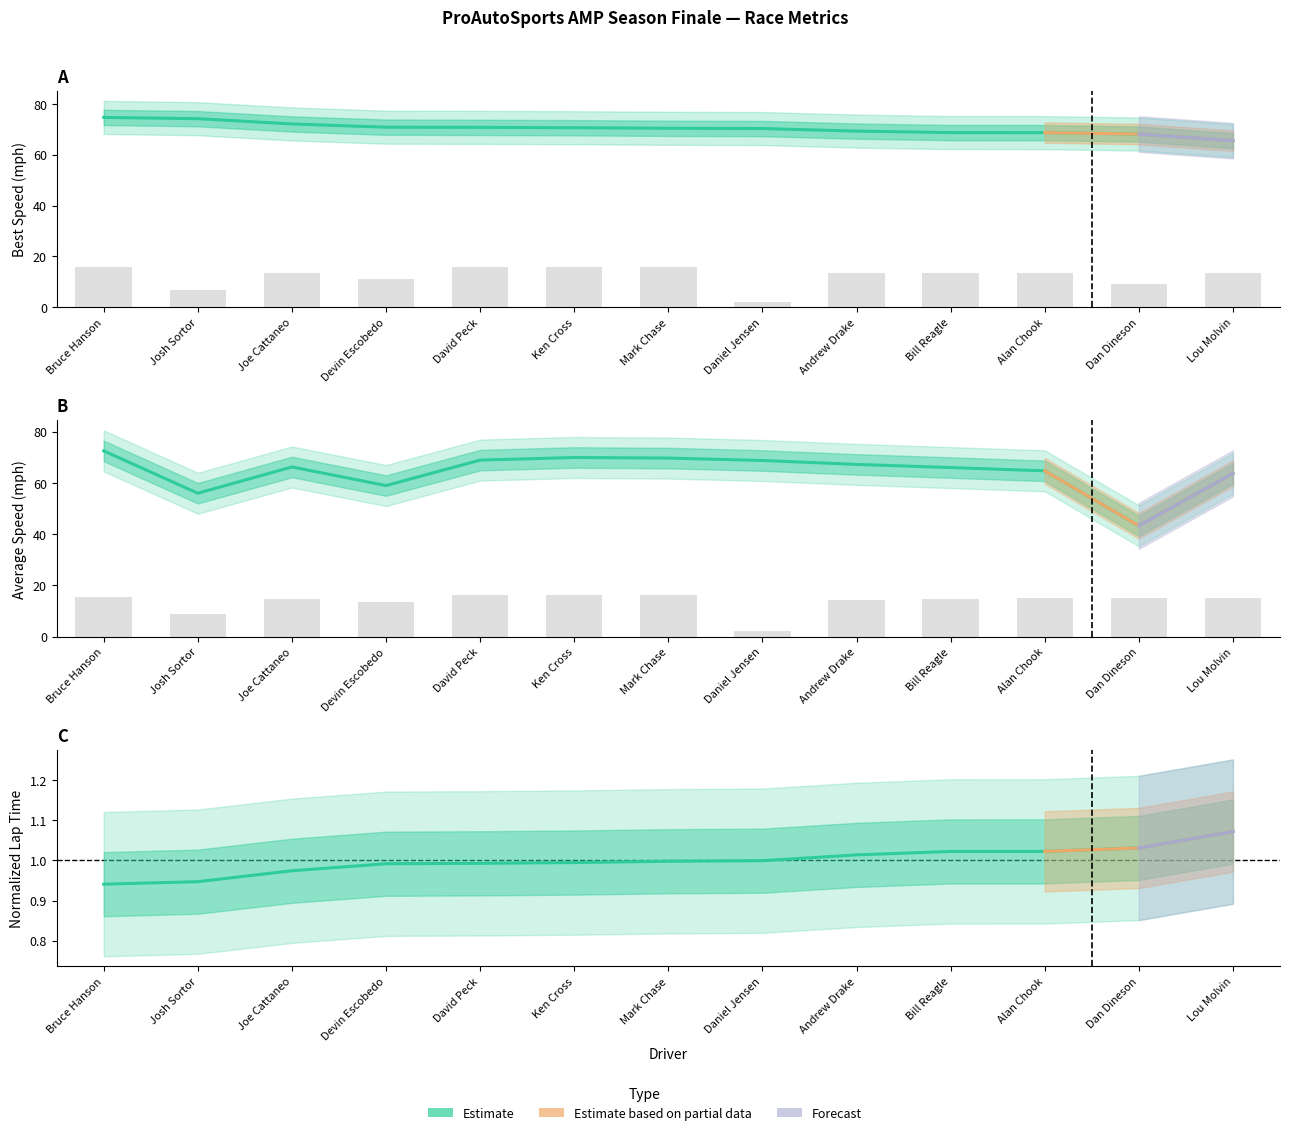

The Total Time series shows 13.7 at Devin Escobedo. True or false?

True